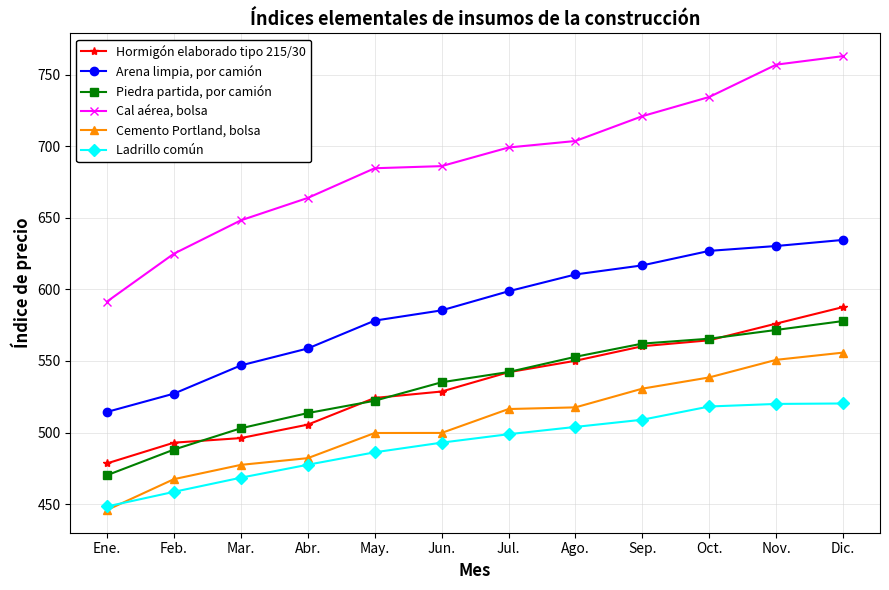

What is the label of the 4th point from the left?

Abr.